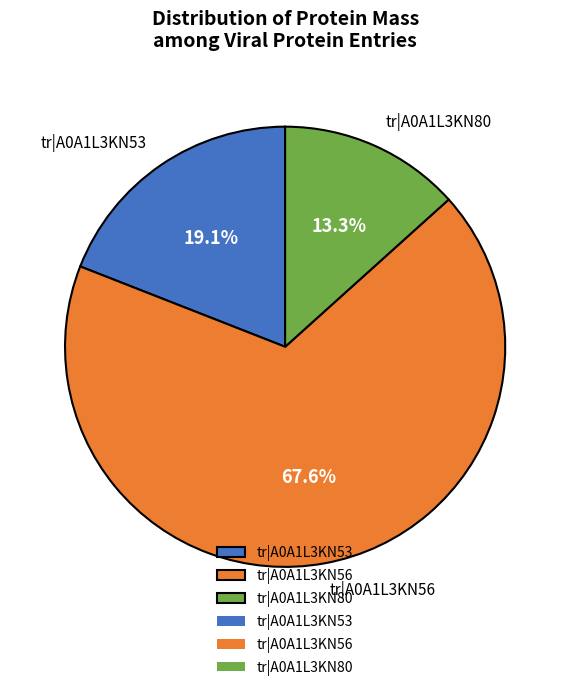

Is there a majority slice in this chart?

Yes